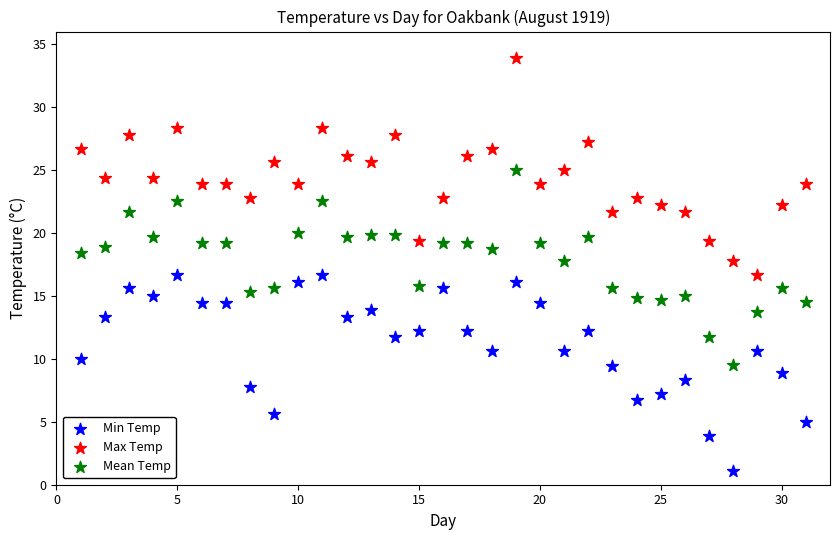

Which series contains the highest Y value?

Max Temp